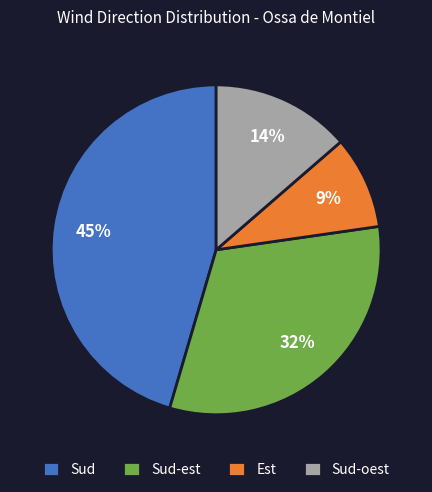

Rank the categories by value from lowest to highest.

Est, Sud-oest, Sud-est, Sud